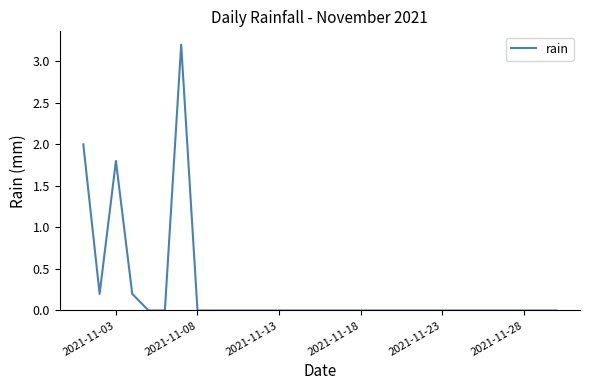

What is the difference between the maximum and minimum values?

3.2